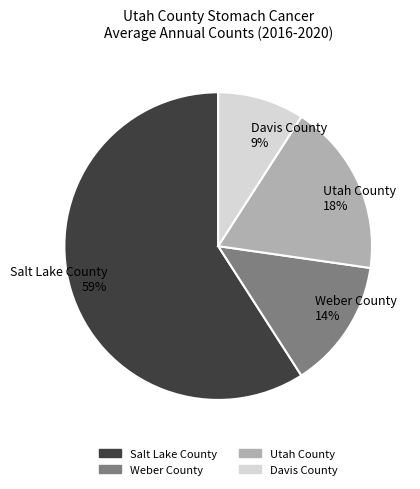

To the nearest percent, what percentage of the pie is Weber County?

14%